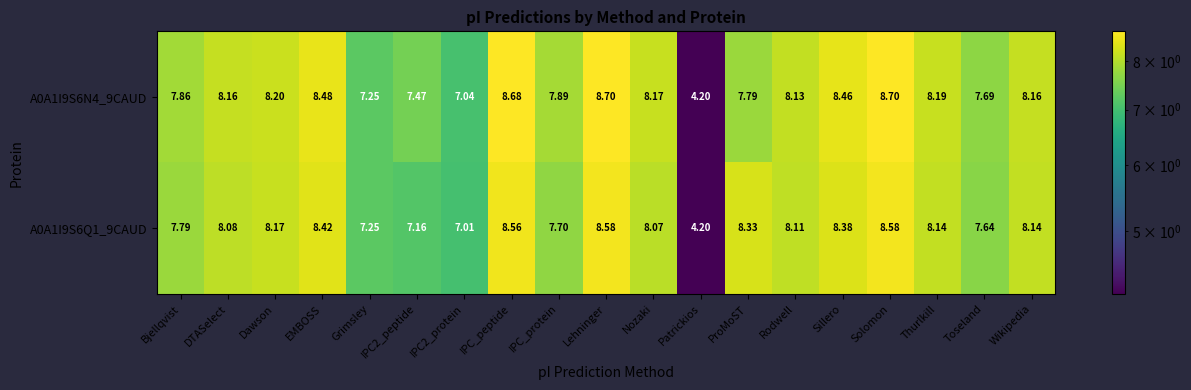

Is the value of A0A1I9S6Q1_9CAUD at Patrickios greater than the value of A0A1I9S6N4_9CAUD at Dawson?

No